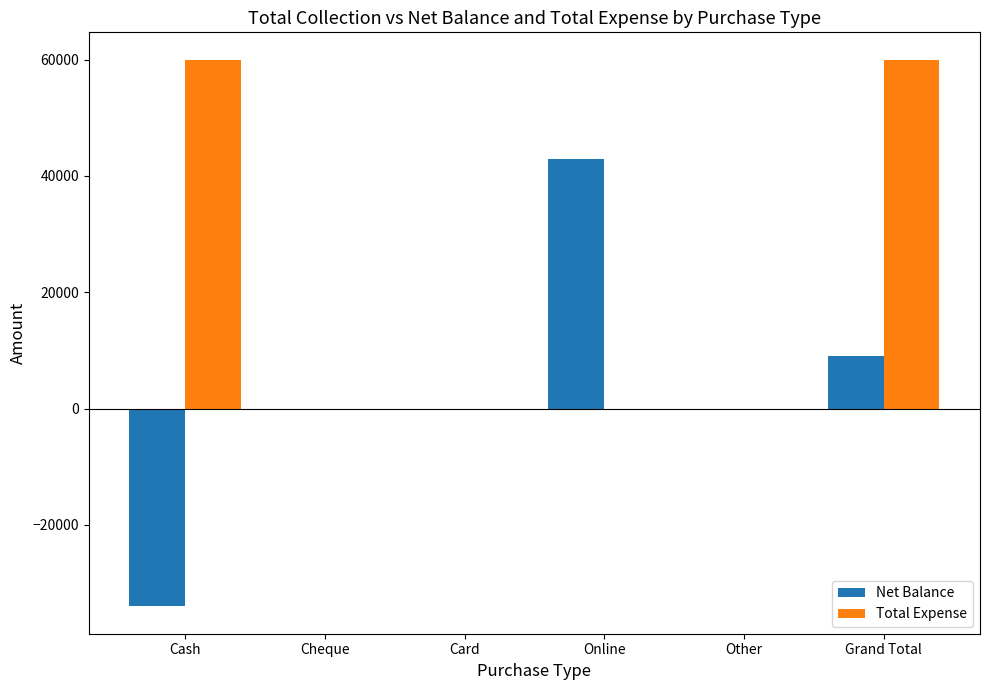

What is the greatest value displayed?

60000